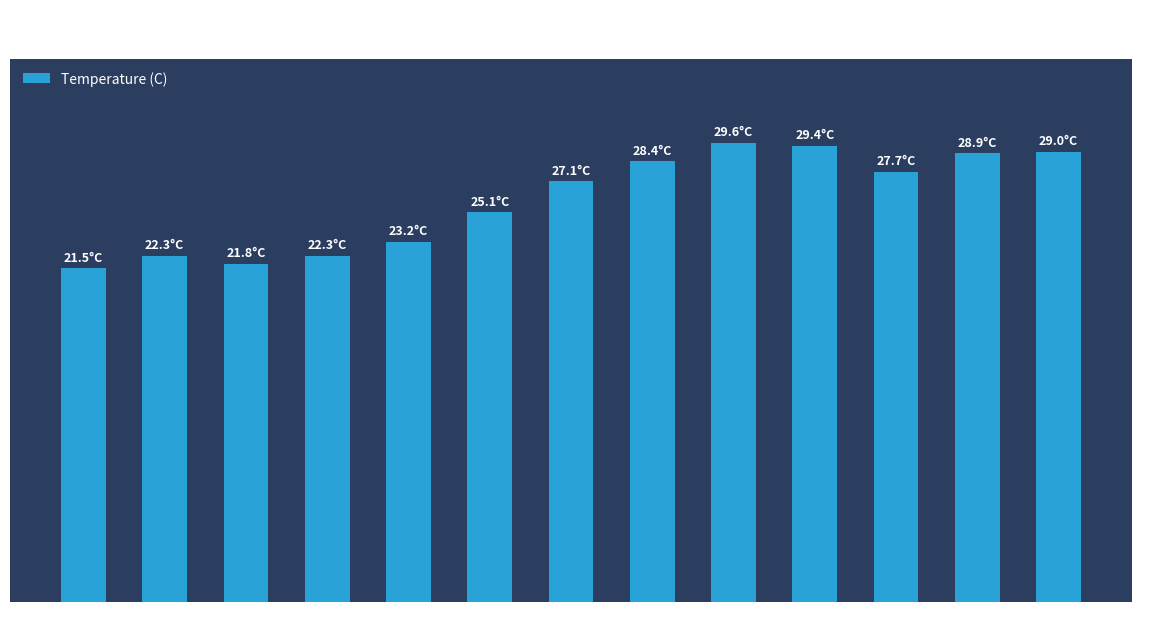

Does the chart contain any negative values?

No